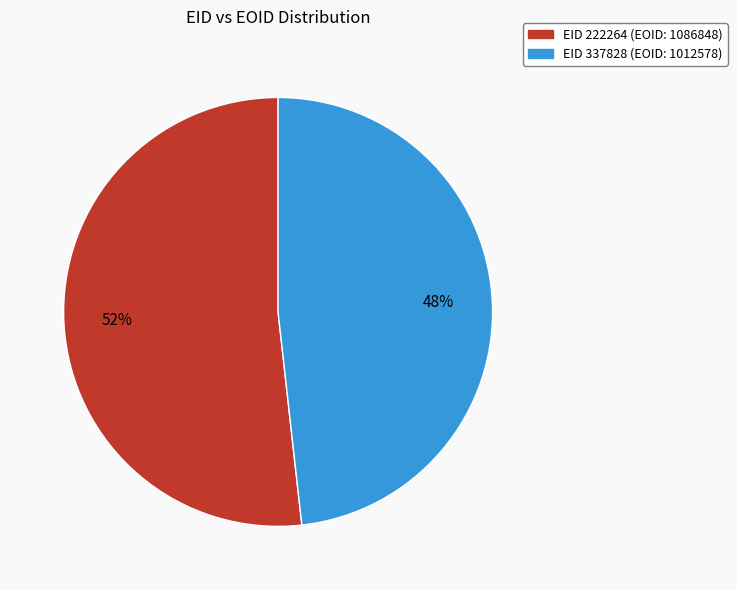

Count the number of slices in the pie.

2